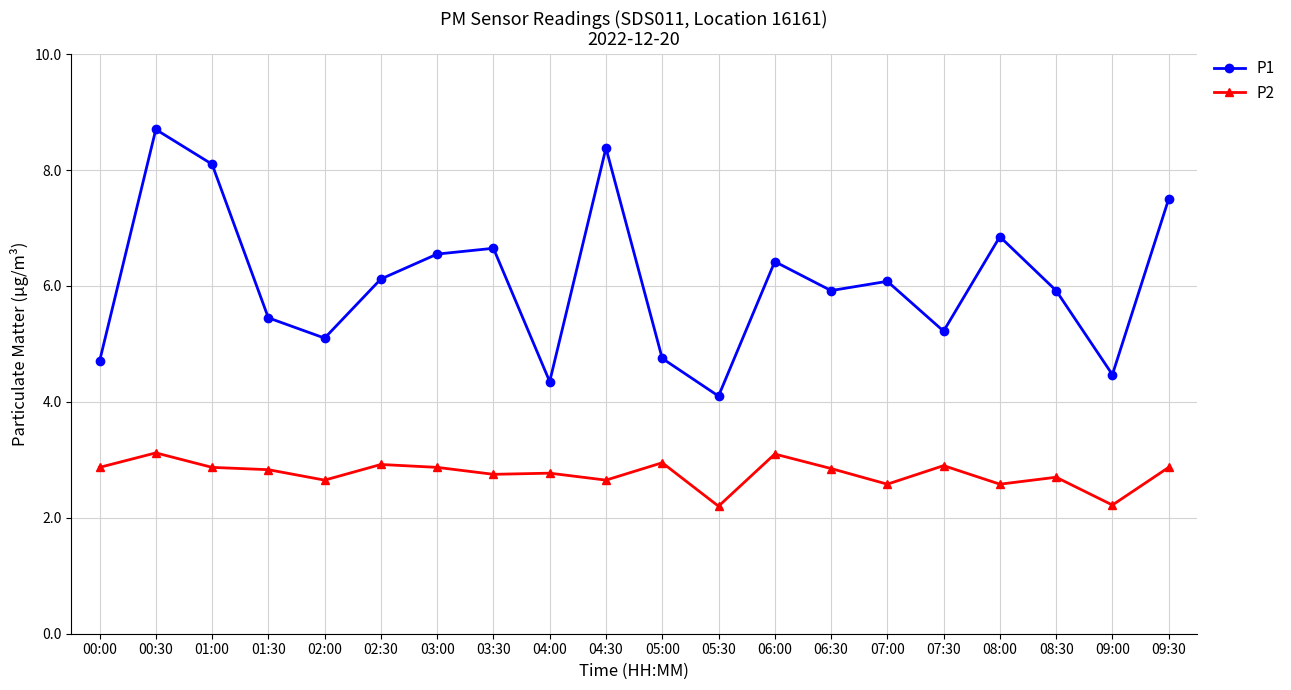

True or false: P1 and P2 cross at least once.

False